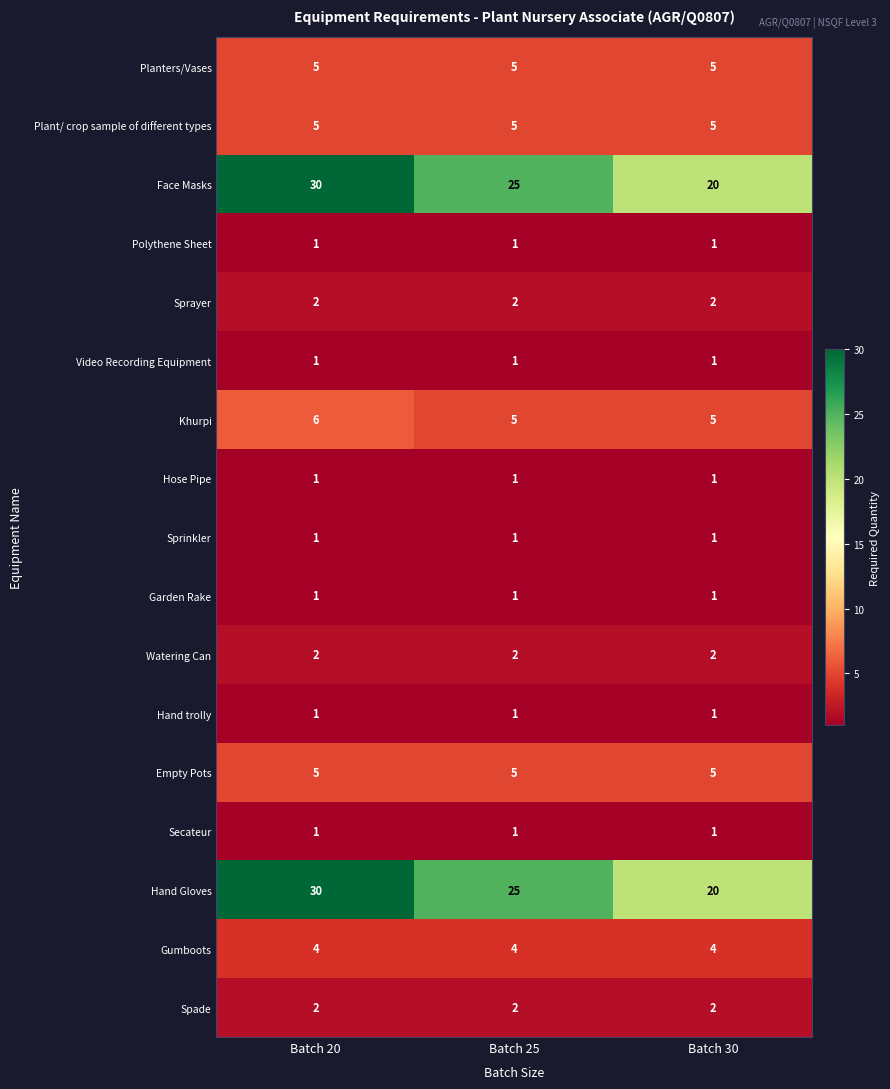

How many categories are shown in the chart?

3